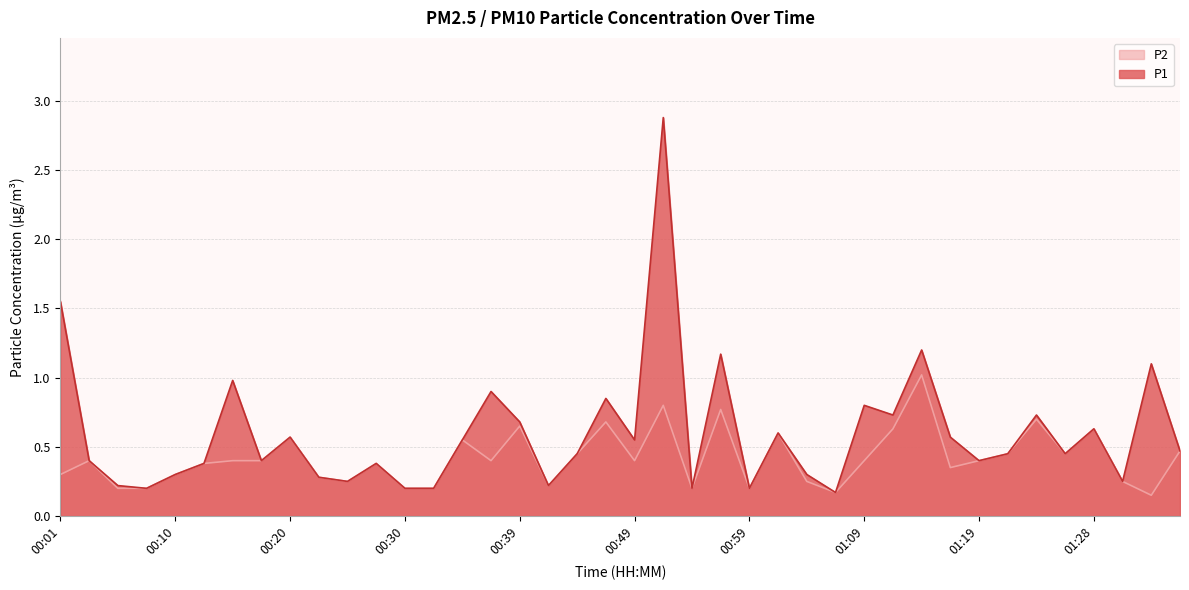

How many interior local peaks does the P1 series have?

13